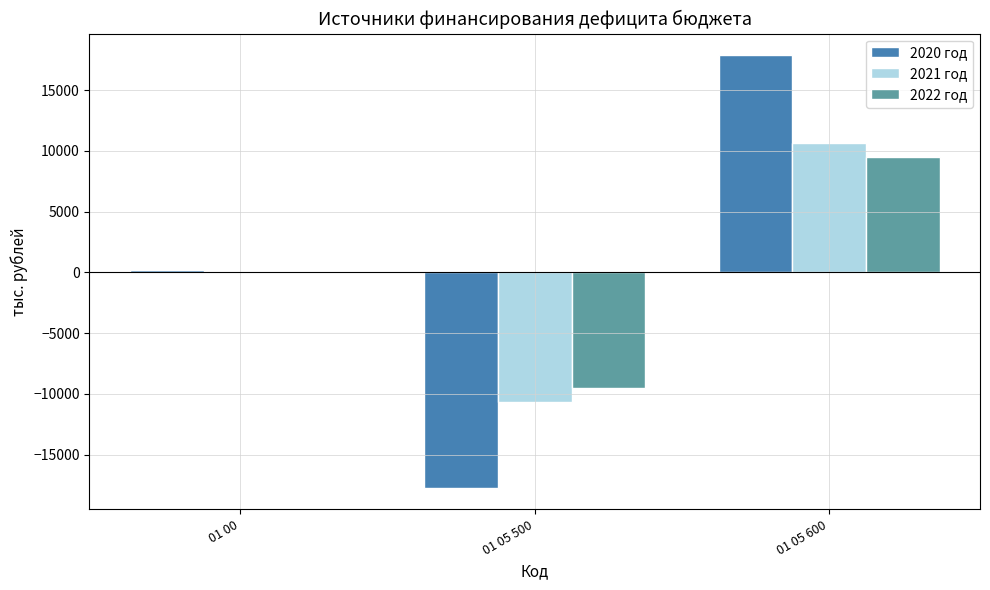

What is the difference between the 2022 год values at 01 05 500 and 01 05 600?

19043.6